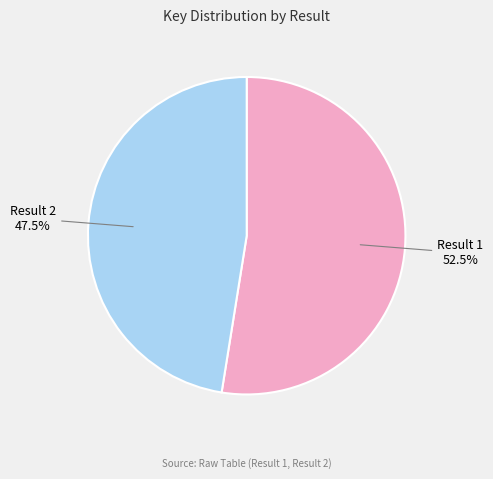

Rank the categories by value from lowest to highest.

Result 2, Result 1